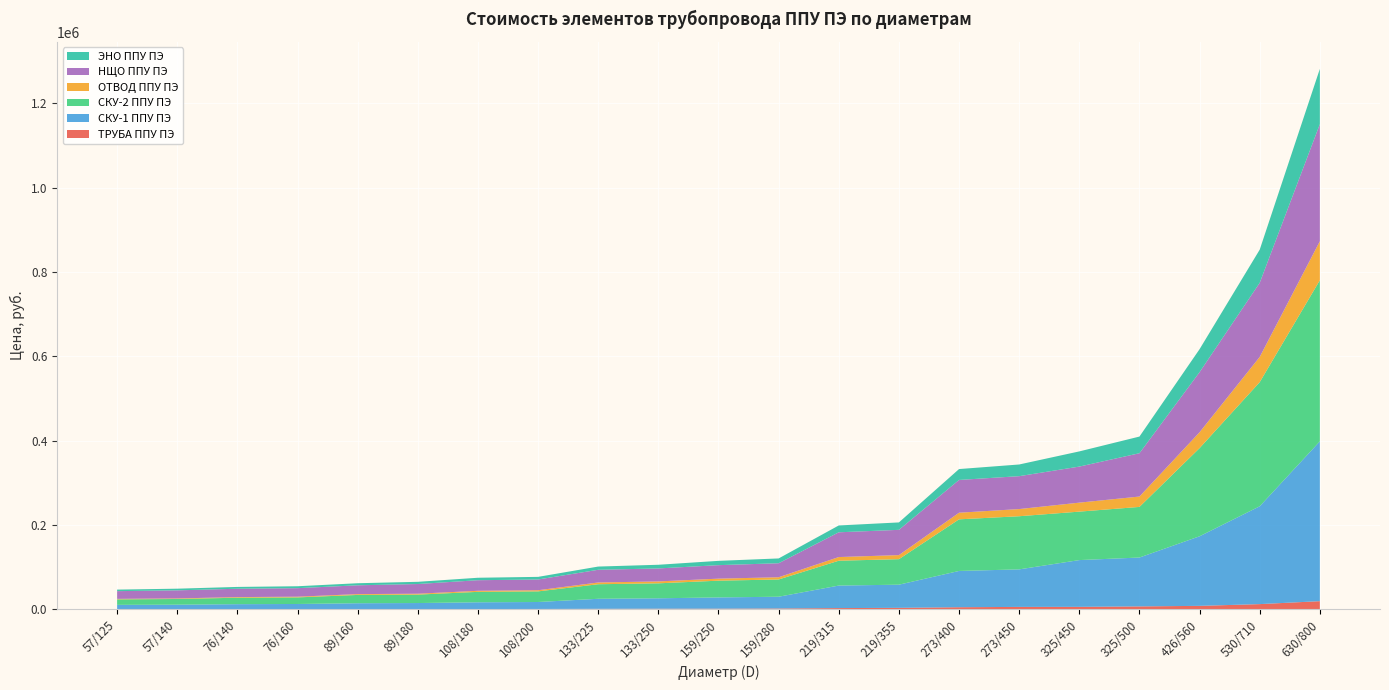

Reading left to right, extract all data points from this chart.

ТРУБА ППУ ПЭ: 57/125=596	57/140=701	76/140=756	76/160=866	89/160=884	89/180=1006	108/180=1106	108/200=1252	133/225=1595	133/250=1848	159/250=1934	159/280=2355	219/315=3344	219/355=3918	273/400=5376	273/450=6131	325/450=6257	325/500=7336	426/560=8618	530/710=12763	630/800=19741
СКУ-1 ППУ ПЭ: 57/125=10400	57/140=10700	76/140=11850	76/160=12200	89/160=13950	89/180=14300	108/180=16000	108/200=16500	133/225=23800	133/250=24700	159/250=26700	159/280=27900	219/315=53400	219/355=54900	273/400=86000	273/450=89000	325/450=110900	325/500=115900	426/560=165000	530/710=232000	630/800=379000
СКУ-2 ППУ ПЭ: 57/125=13000	57/140=13500	76/140=15300	76/160=15600	89/160=19700	89/180=20000	108/180=24700	108/200=25200	133/225=34500	133/250=35500	159/250=39700	159/280=40900	219/315=58900	219/355=60500	273/400=122400	273/450=126000	325/450=114900	325/500=120000	426/560=209100	530/710=294300	630/800=382000
ОТВОД ППУ ПЭ: 57/125=1200	57/140=1300	76/140=1500	76/160=1680	89/160=1940	89/180=2080	108/180=2530	108/200=2700	133/225=4150	133/250=4500	159/250=4800	159/280=5300	219/315=8700	219/355=9650	273/400=15700	273/450=17000	325/450=21300	325/500=24600	426/560=37600	530/710=59800	630/800=92500
НЩО ППУ ПЭ: 57/125=18300	57/140=19200	76/140=19800	76/160=20200	89/160=20900	89/180=23000	108/180=25100	108/200=25500	133/225=30100	133/250=30800	159/250=32000	159/280=33200	219/315=58700	219/355=59900	273/400=77700	273/450=78000	325/450=85500	325/500=102700	426/560=142500	530/710=175800	630/800=277700
ЭНО ППУ ПЭ: 57/125=3650	57/140=3930	76/140=4300	76/160=4570	89/160=4890	89/180=5230	108/180=5830	108/200=6200	133/225=7650	133/250=8700	159/250=10200	159/280=11400	219/315=16200	219/355=17600	273/400=25800	273/450=27700	325/450=36000	325/500=39500	426/560=54500	530/710=78600	630/800=131000